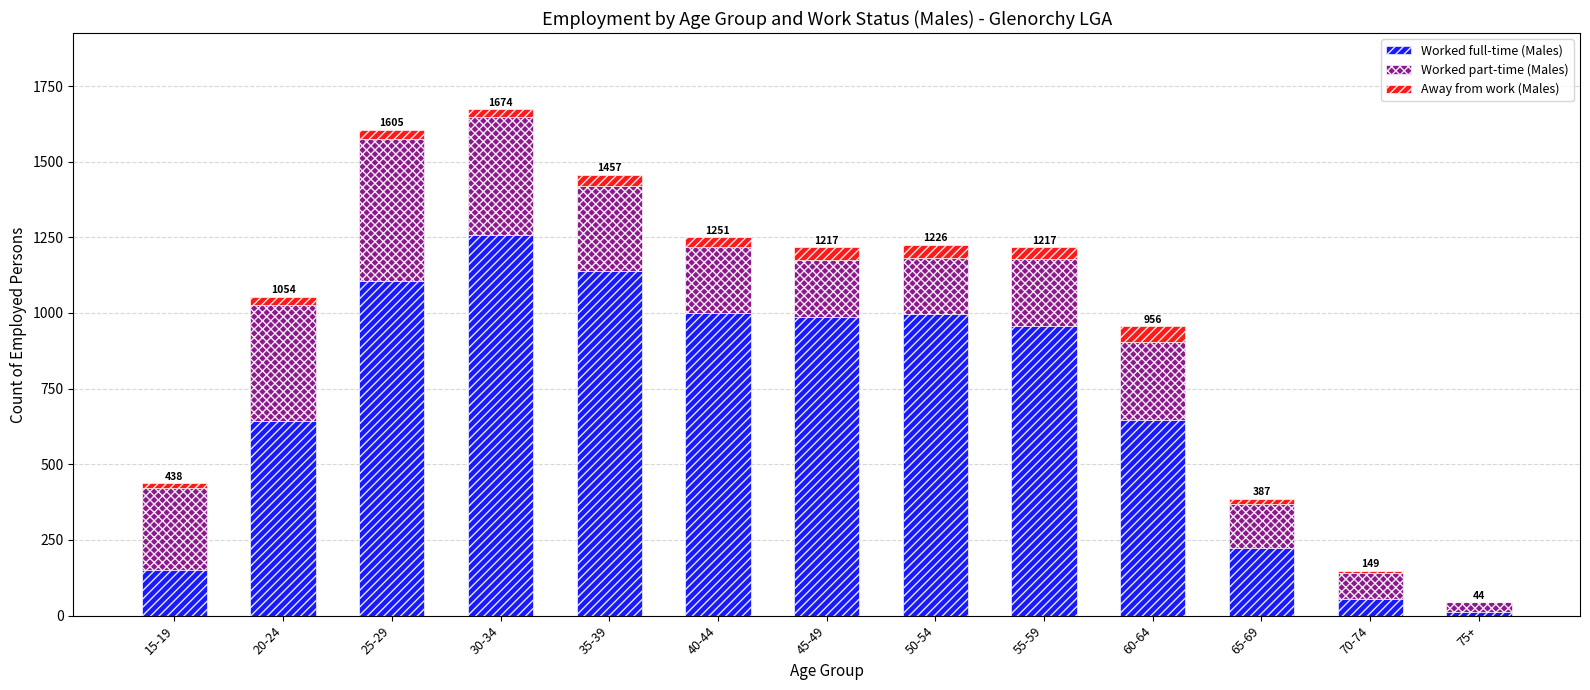

What is the sum of all Worked full-time (Males) values?

9176